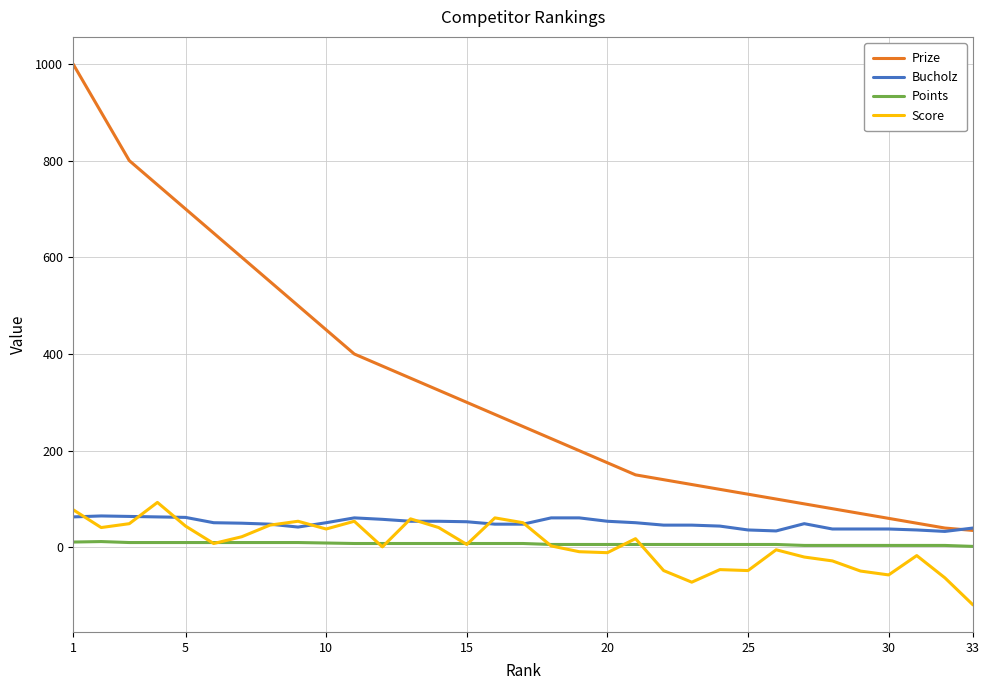

Count the number of data series in this chart.

4